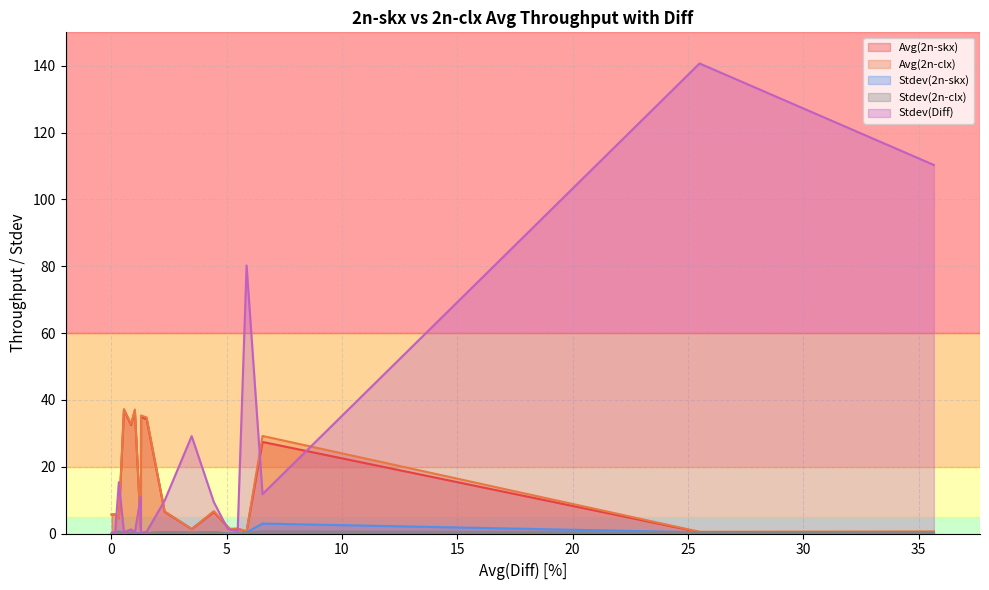

List the labels in order of Avg(2n-clx) value, smallest first.

1, 0, 3, 12, 8, 5, 4, 6, 16, 18, 19, 17, 9, 7, 2, 14, 10, 11, 13, 15